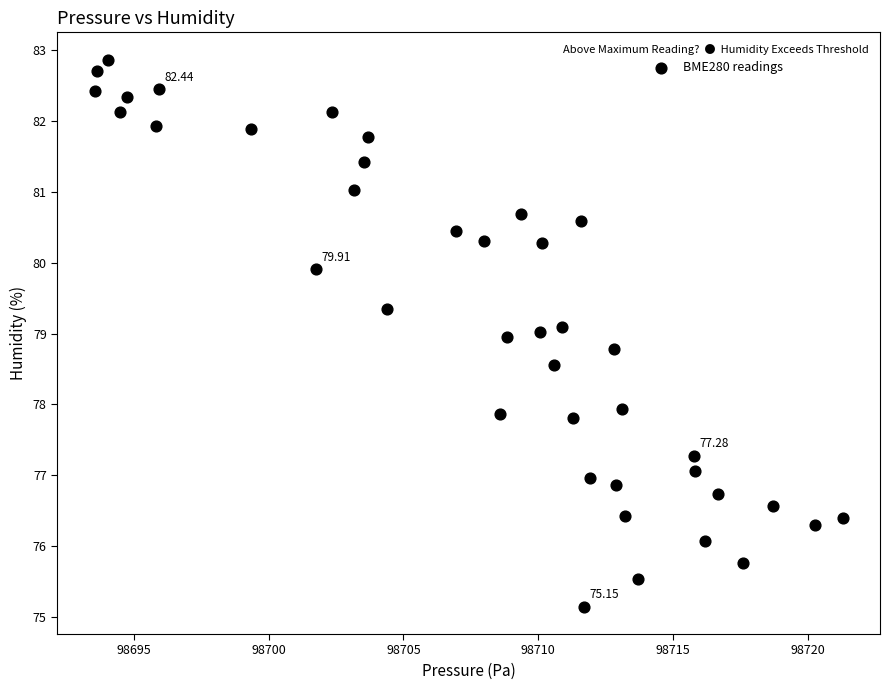

What is the range of Y values (max minus min)?

7.7